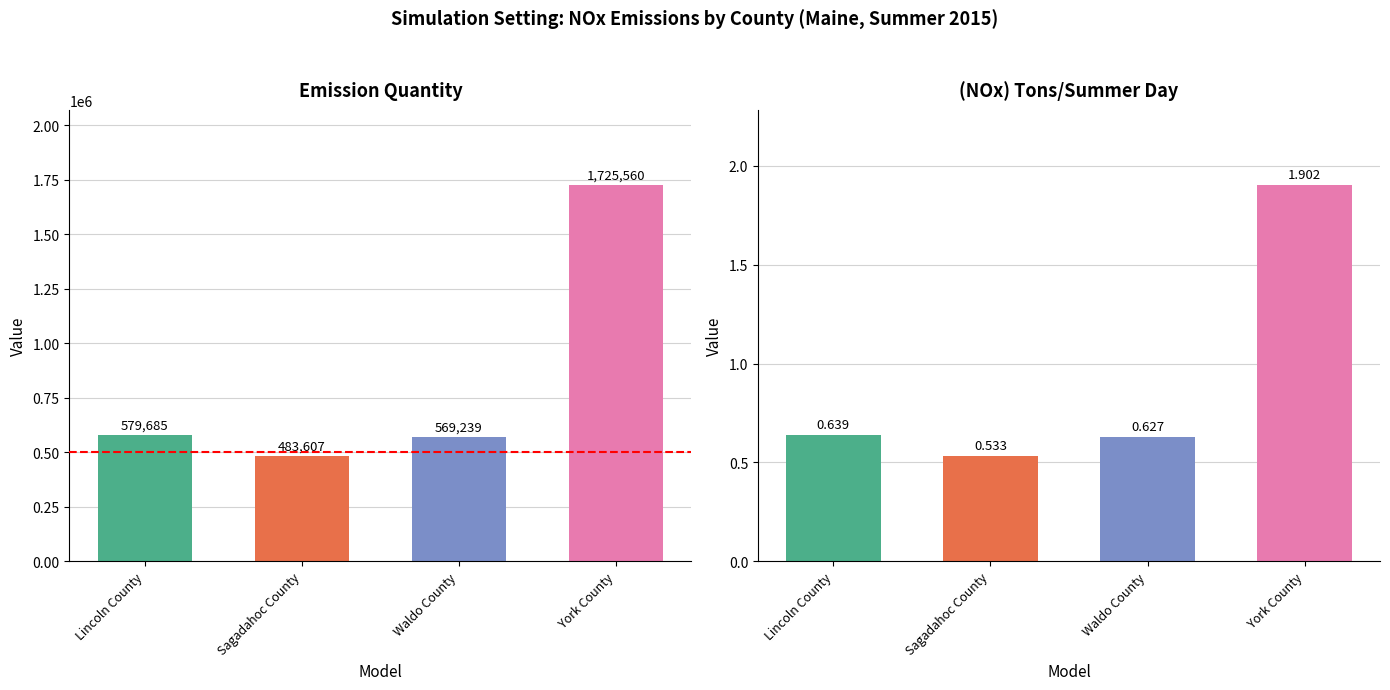

The emissionQuant series shows 772693.7 at Waldo County. True or false?

False